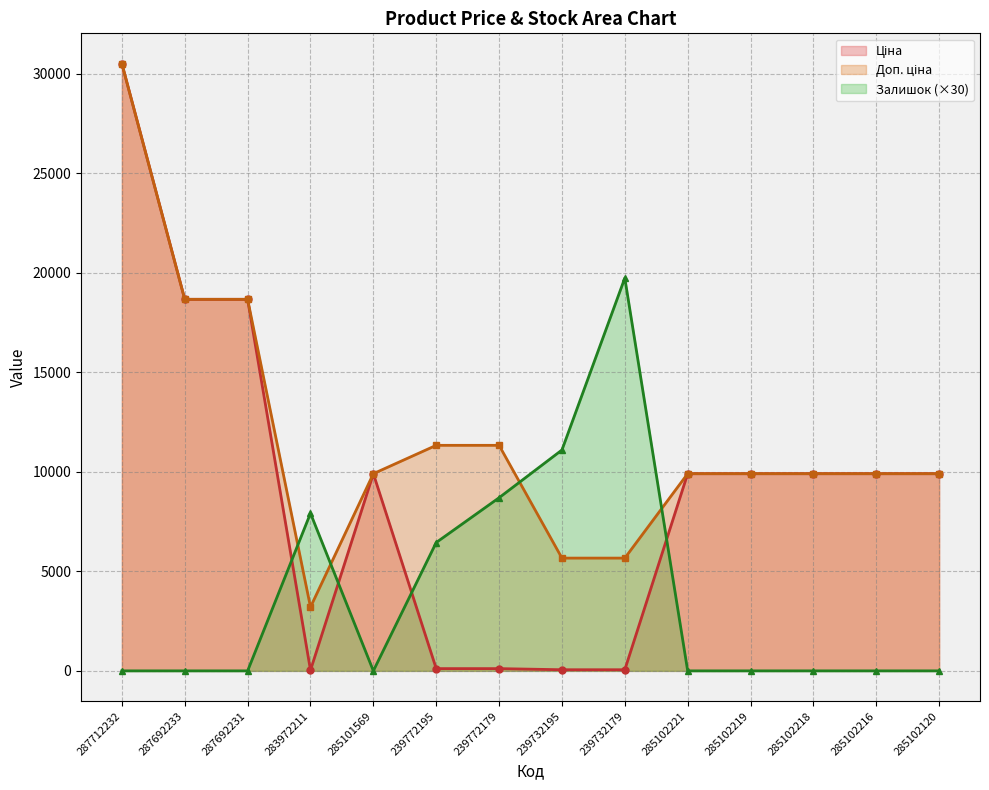

Which series ends up on top after the final intersection of Залишок and Доп. ціна?

Доп. ціна